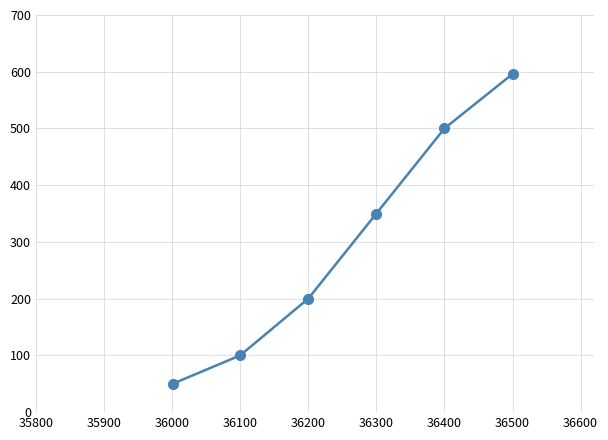

True or false: there are more than 0 points higher than both neighbors.

False